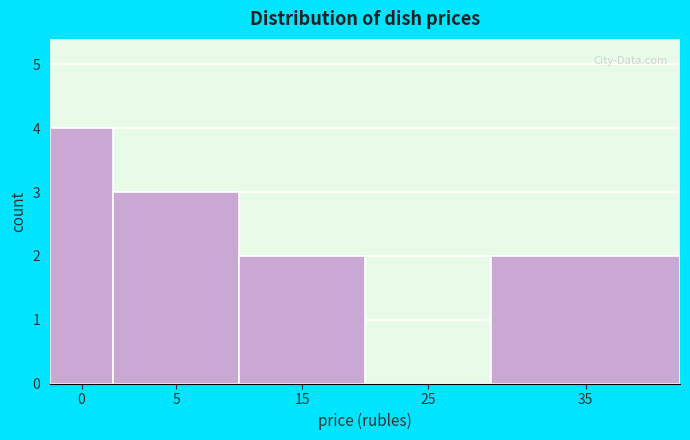

Reading left to right, transcribe all the data shown in this chart.

0=4	5=3	15=2	25=0	35=2